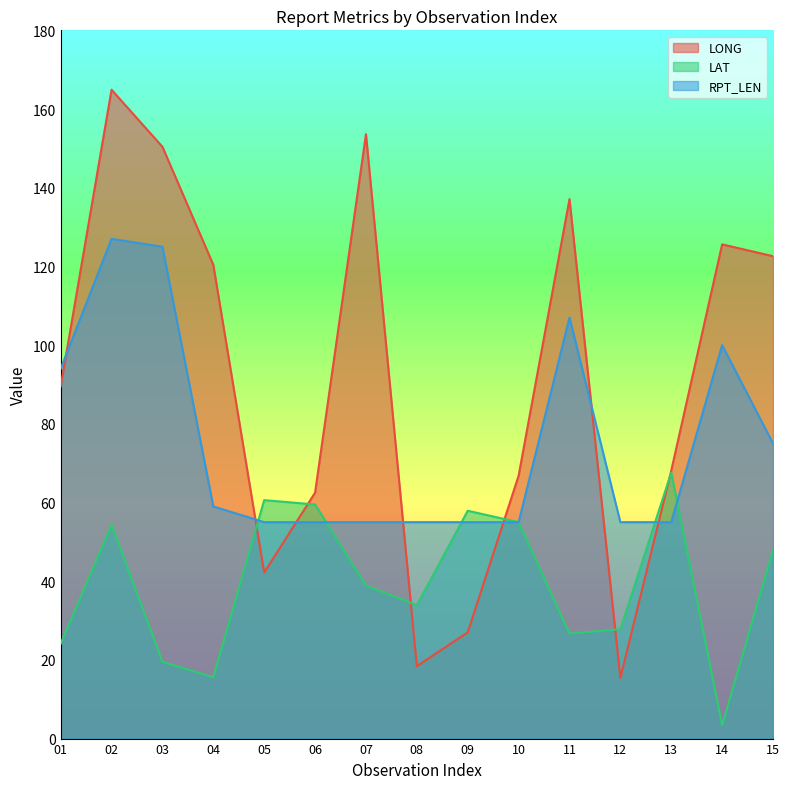

Rank the series at 11 from highest to lowest value.

LONG, RPT_LEN, LAT